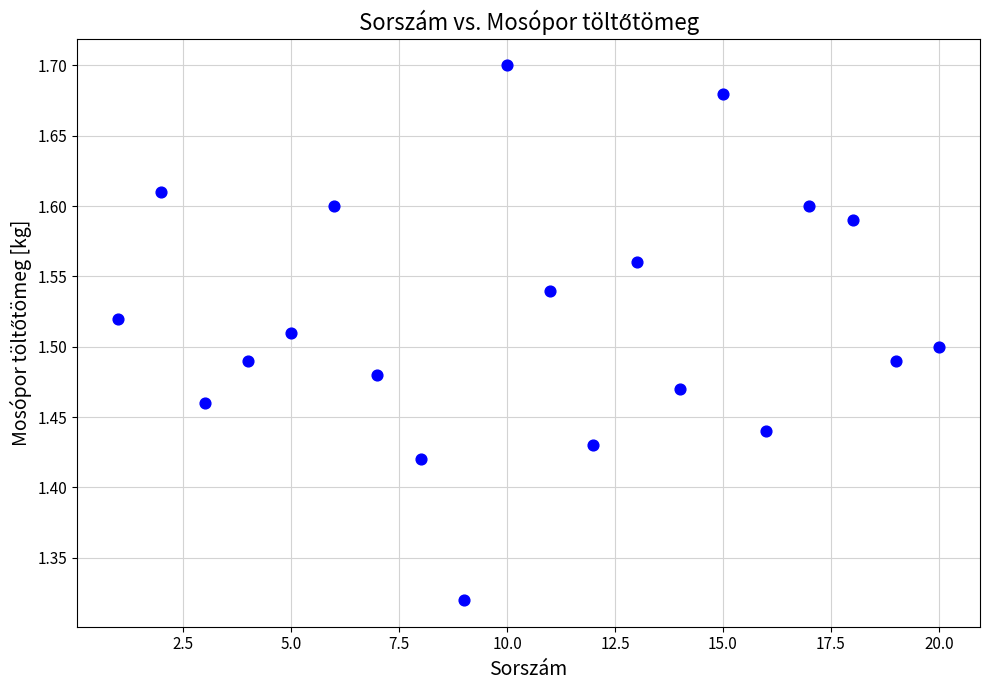

What is the range of Y values (max minus min)?

0.4